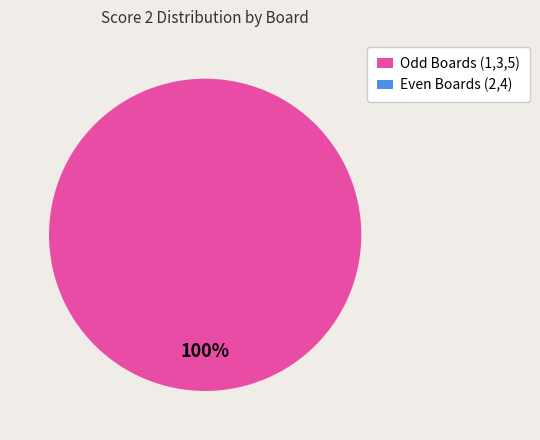

What is the largest slice in the pie chart?

Board 1